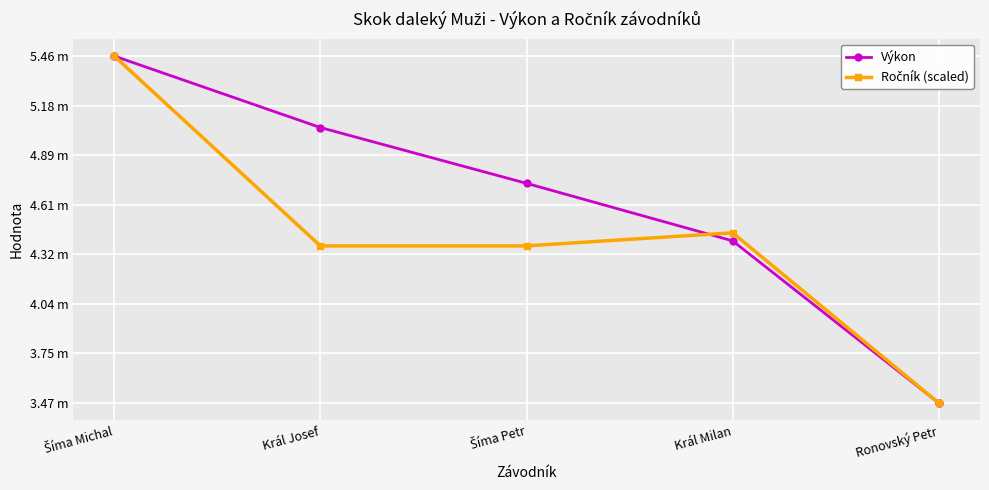

How many times do Výkon and Ročník (scaled) cross each other?

1